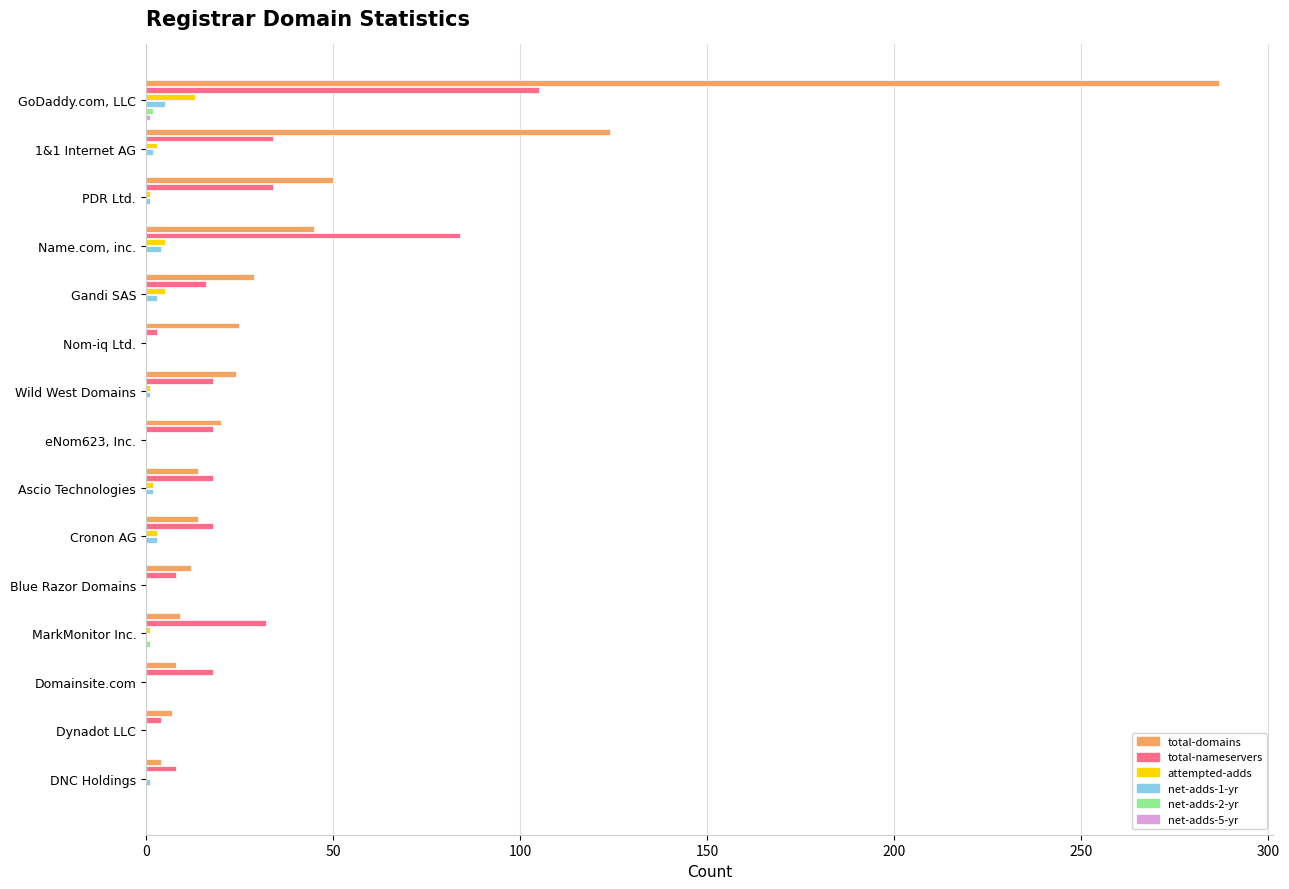

Which series has the largest total across all categories?

total-domains